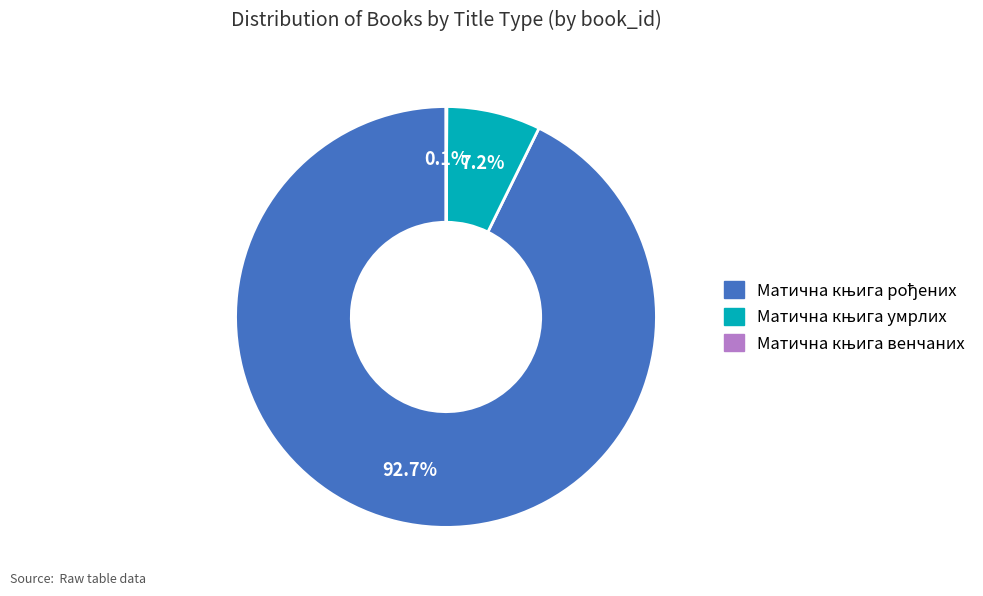

Is there any slice that represents more than half of the pie?

Yes